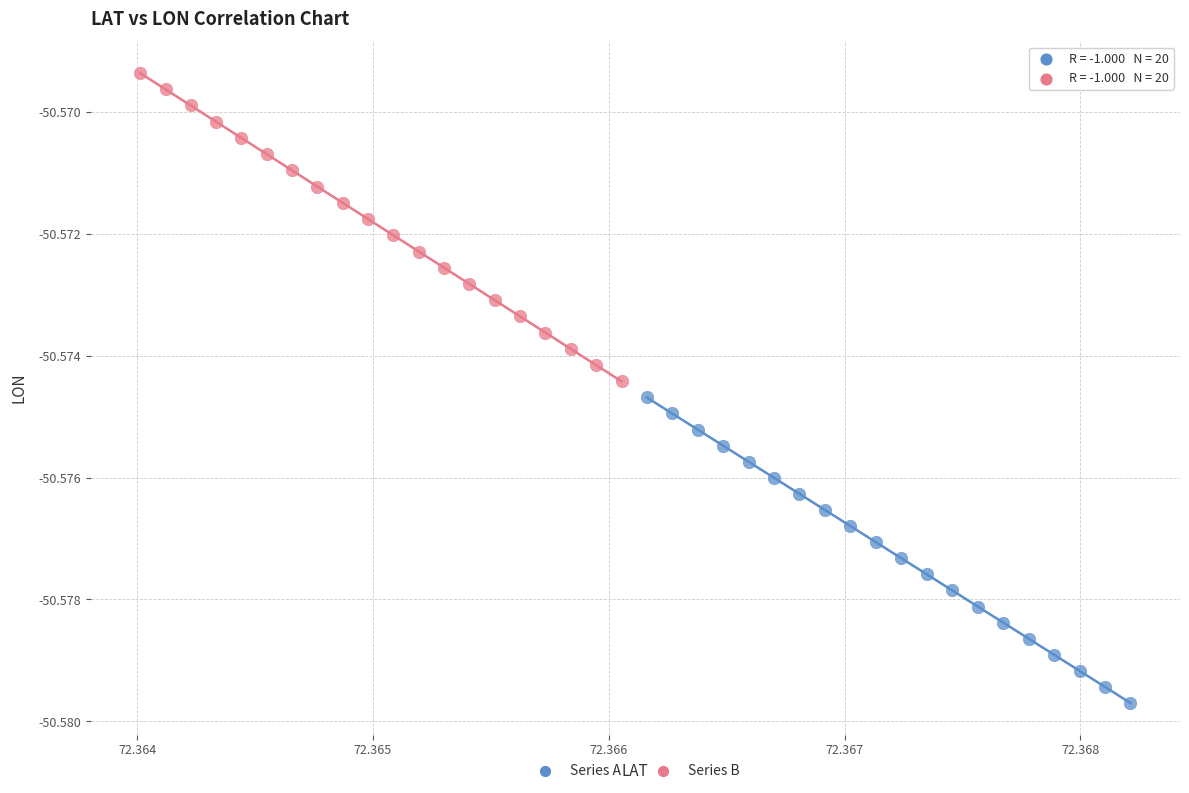

What are all the series names shown in the legend?

Series A, Series B